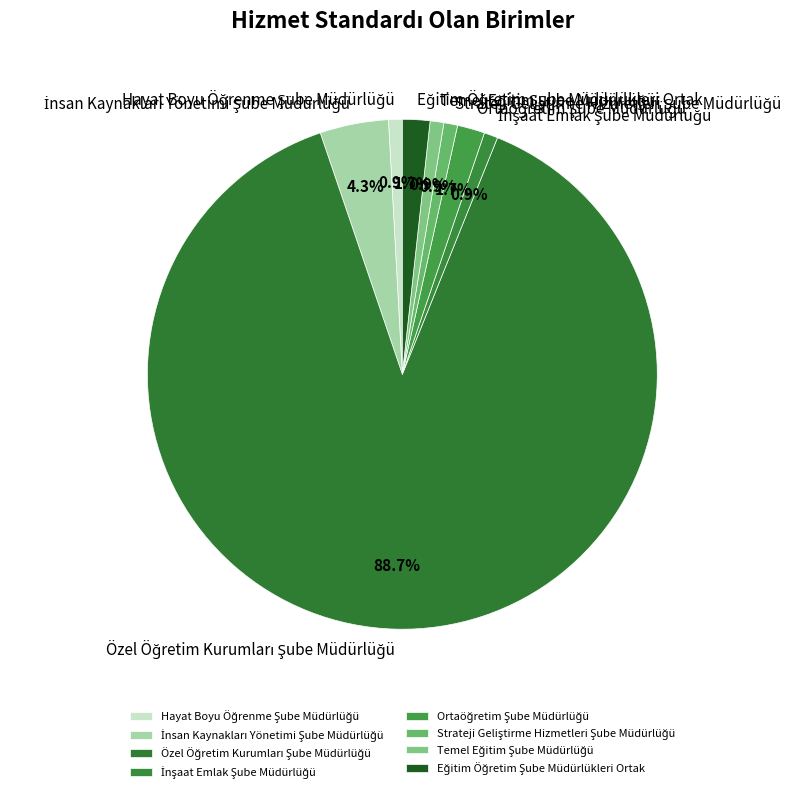

Is there any slice that represents more than half of the pie?

Yes